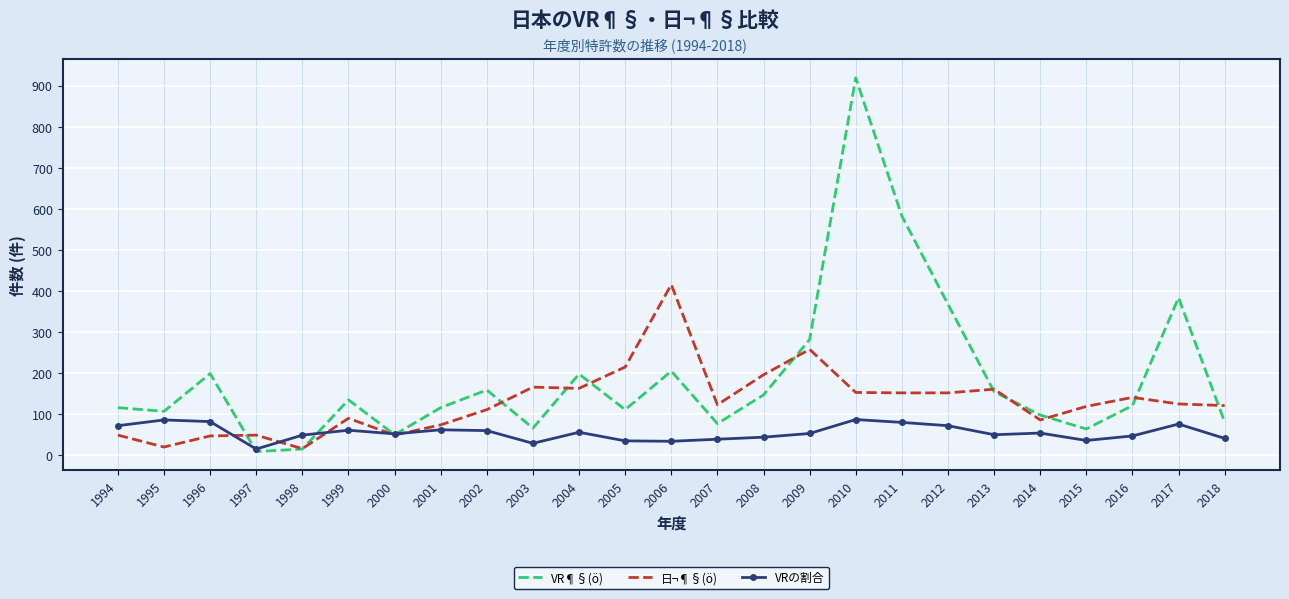

True or false: VR¶§(ö) and 日¬¶§(ö) cross at least once.

True